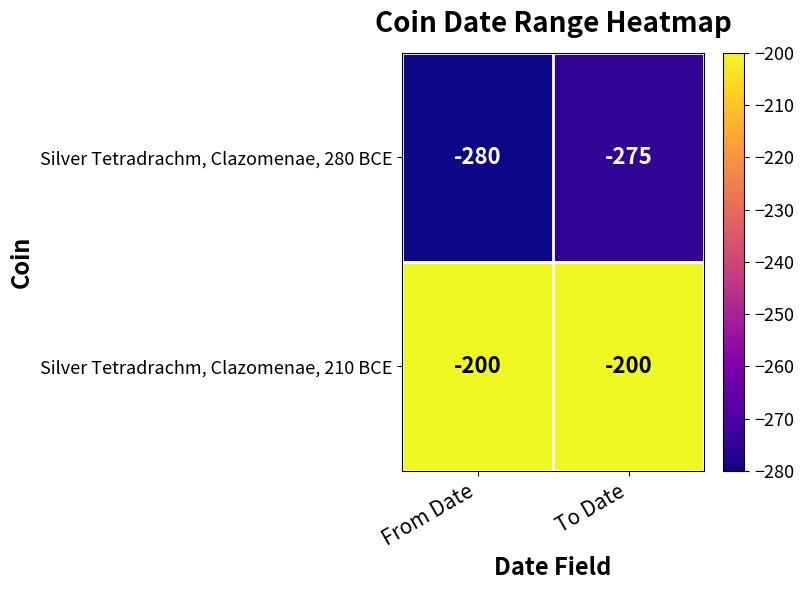

Rank the series by their maximum value, from lowest to highest.

Silver Tetradrachm, Clazomenae, 280 BCE, Silver Tetradrachm, Clazomenae, 210 BCE